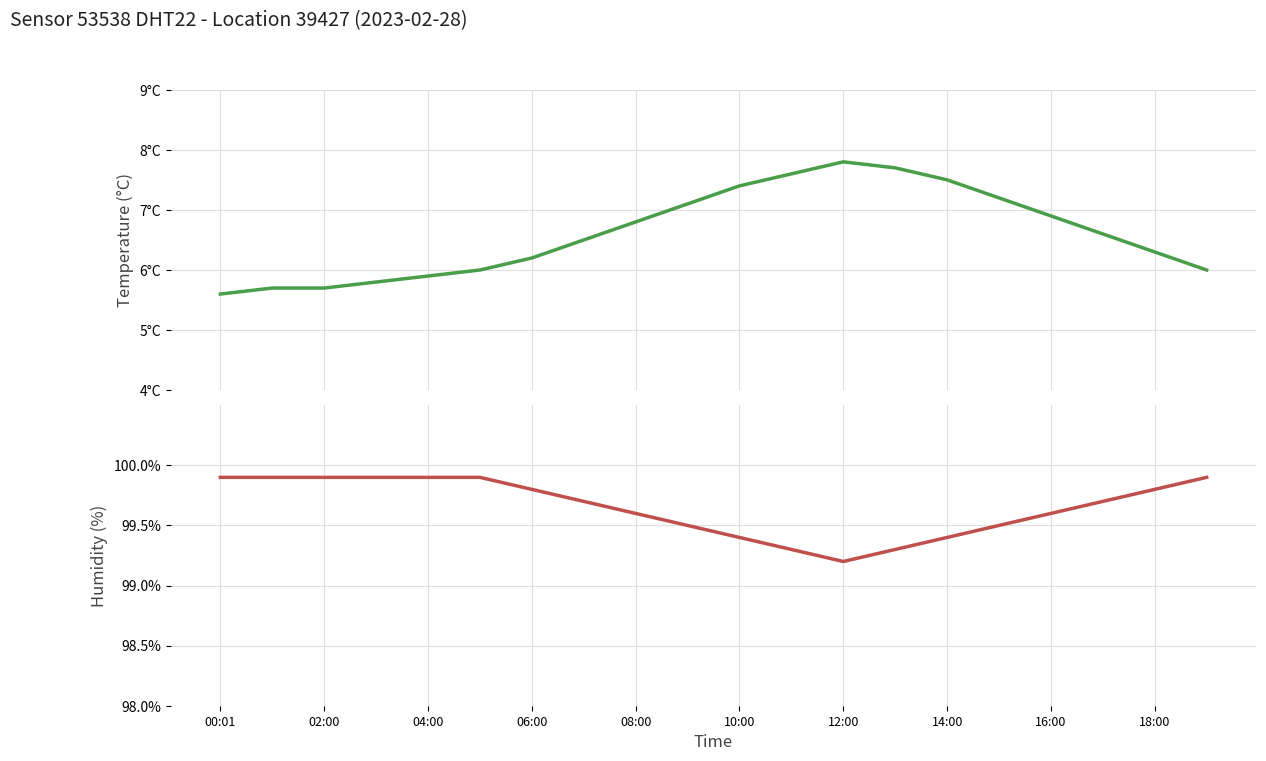

What is the sum of all humidity values?

1993.1